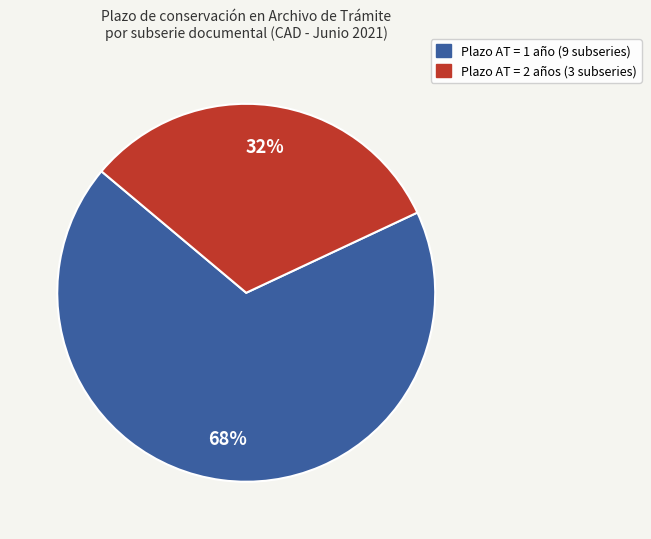

To the nearest percent, what is the difference between the largest and smallest slice percentages?

36%